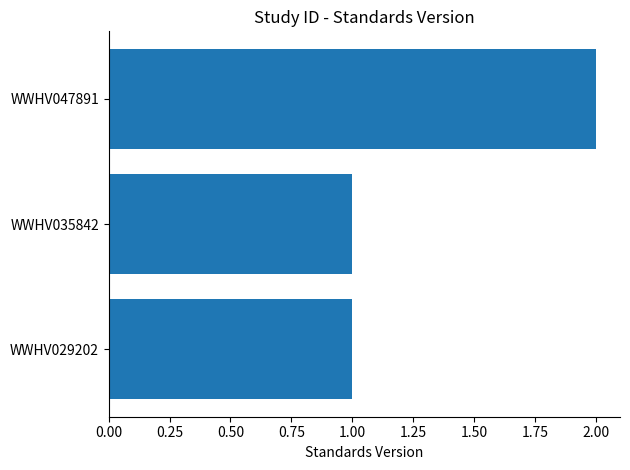

What is the sum of the values at WWHV035842 and WWHV047891?

3